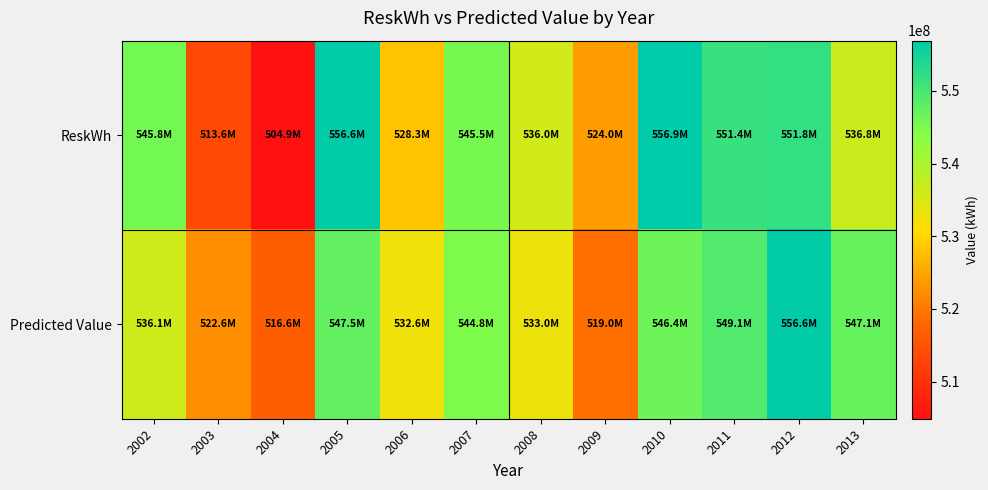

Rank the series at 2013 from highest to lowest value.

Predicted Value, ReskWh